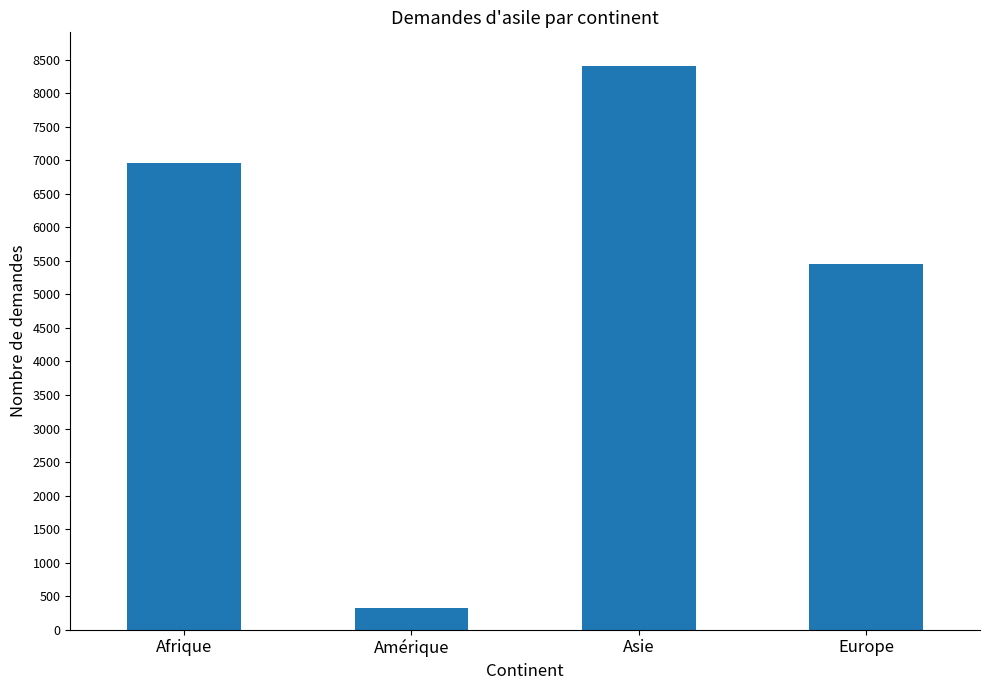

Which category has the highest value across all series?

Asie